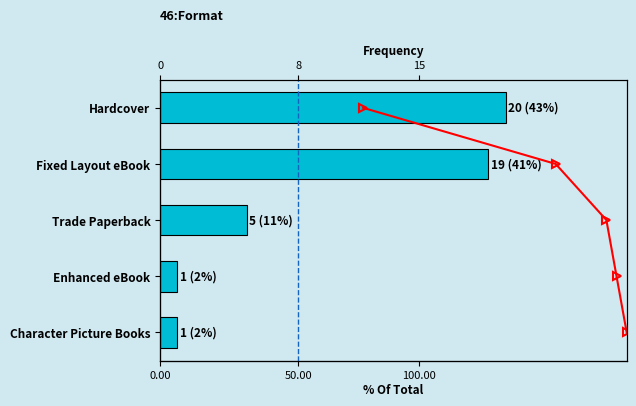

What is the difference between the Cumulative % values at 50.00 and 100.00?

1